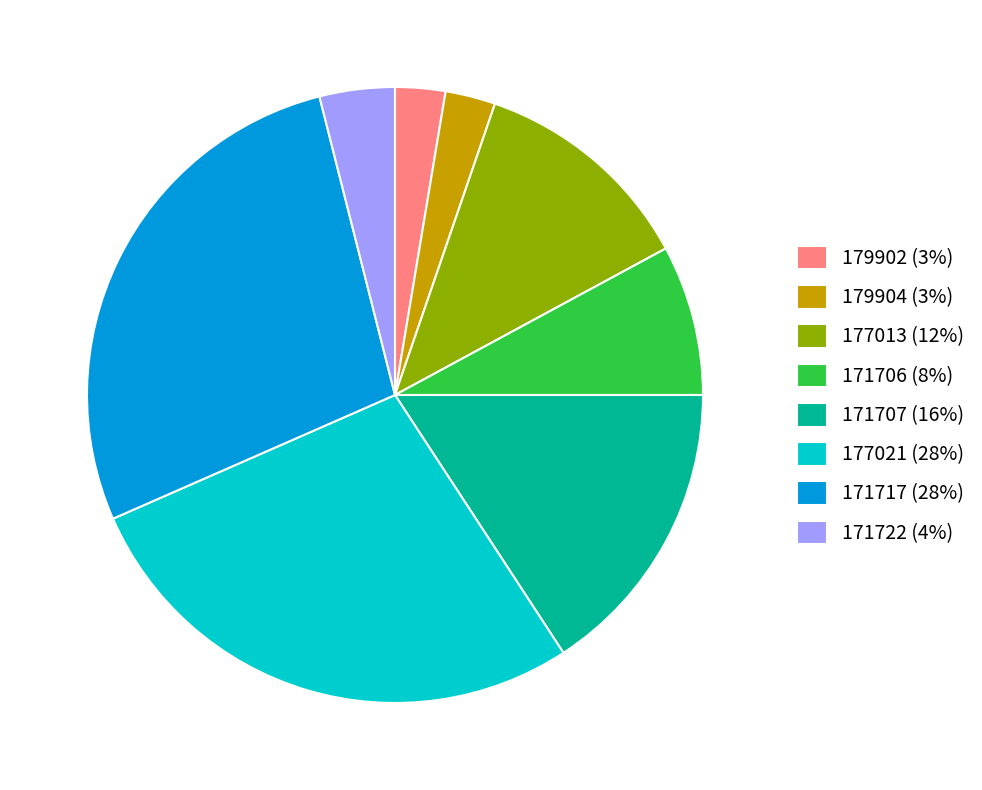

Between 179902 and 171706, which is larger?

171706